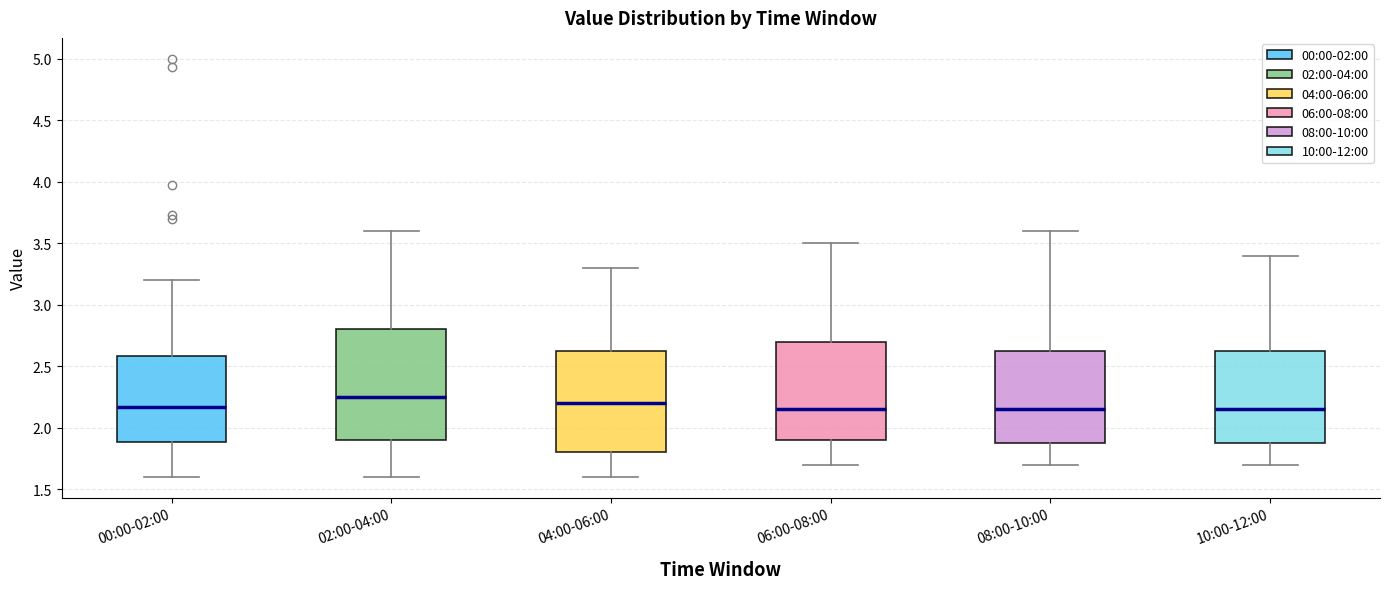

Reading left to right, read every box against the y-axis: the position of its median line, the range the box covers, and the ends of its whiskers. The values are not printed on the chart, so give them approximately, as read against the axis.

00:00-02:00: median 2.15, box 1.90 to 2.60, whiskers 1.60 to 3.20
02:00-04:00: median 2.25, box 1.90 to 2.80, whiskers 1.60 to 3.60
04:00-06:00: median 2.20, box 1.80 to 2.65, whiskers 1.60 to 3.30
06:00-08:00: median 2.15, box 1.90 to 2.70, whiskers 1.70 to 3.50
08:00-10:00: median 2.15, box 1.90 to 2.65, whiskers 1.70 to 3.60
10:00-12:00: median 2.15, box 1.90 to 2.65, whiskers 1.70 to 3.40